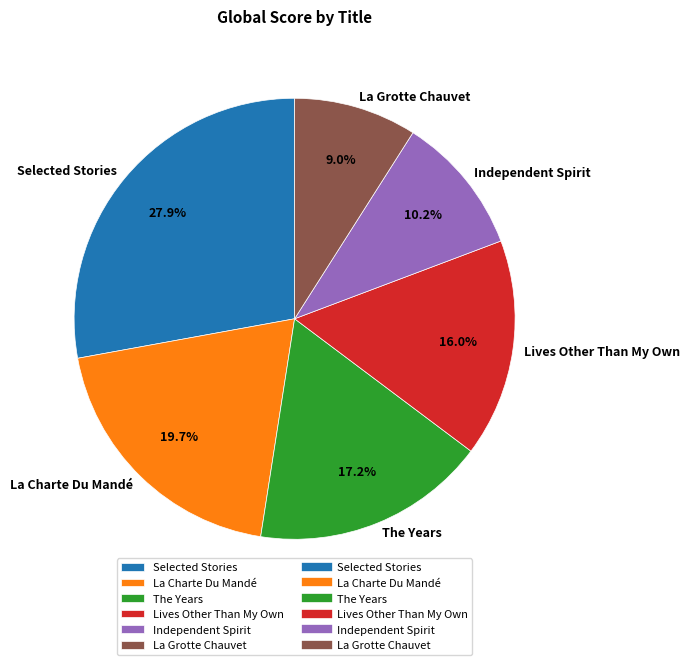

How much of the chart is everything except La Charte Du Mandé?

80.3%